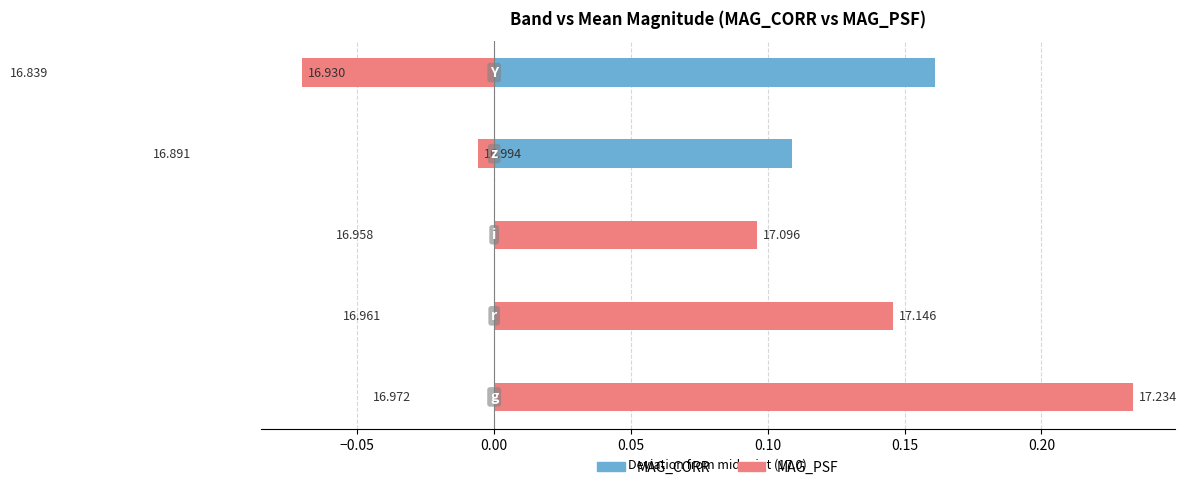

True or false: MAG_CORR has a value of 0.1 at 0.05.

False